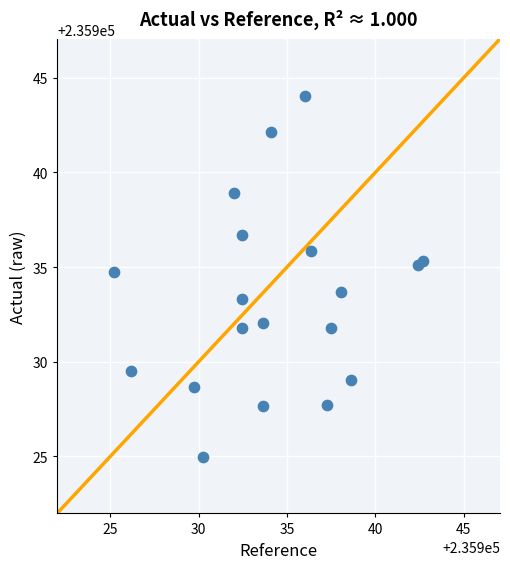

What is the range of Y values (max minus min)?

19.1